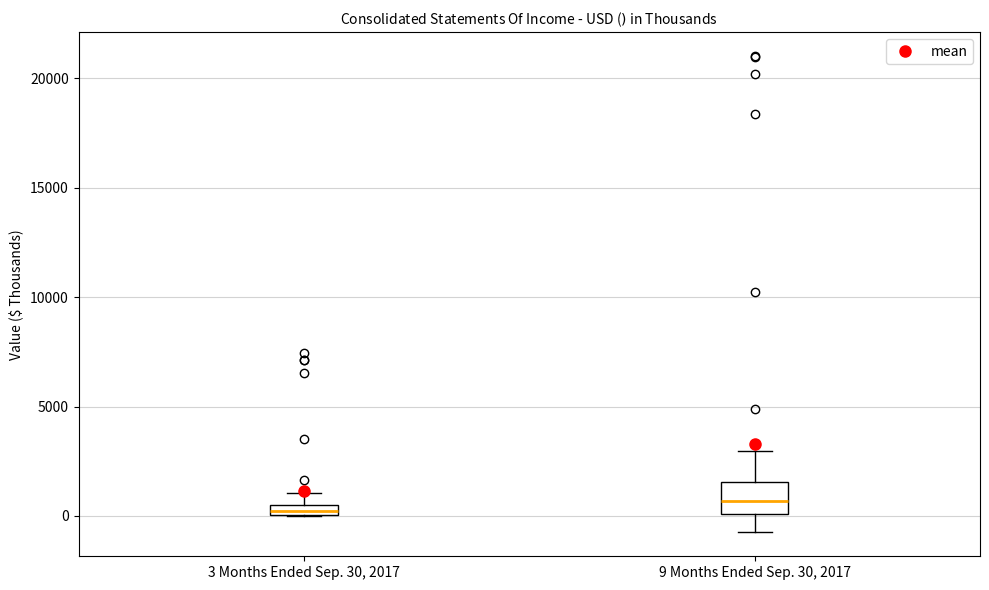

Which box is the tallest, from its lower edge to its upper edge?

9 Months Ended Sep. 30, 2017